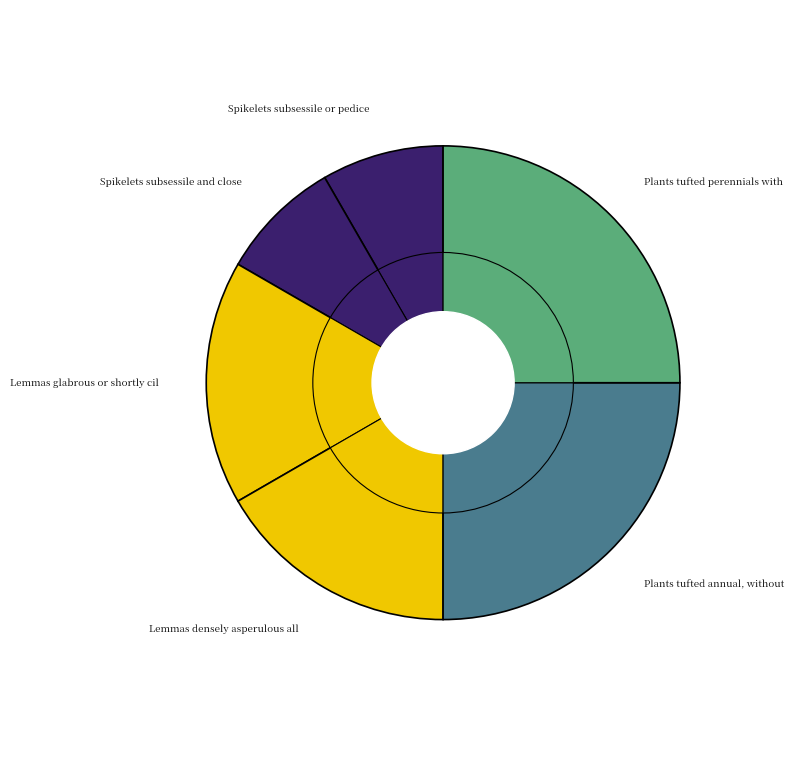

How much of the chart is everything except Spikelets subsessile and closely overlapping?

91.7%